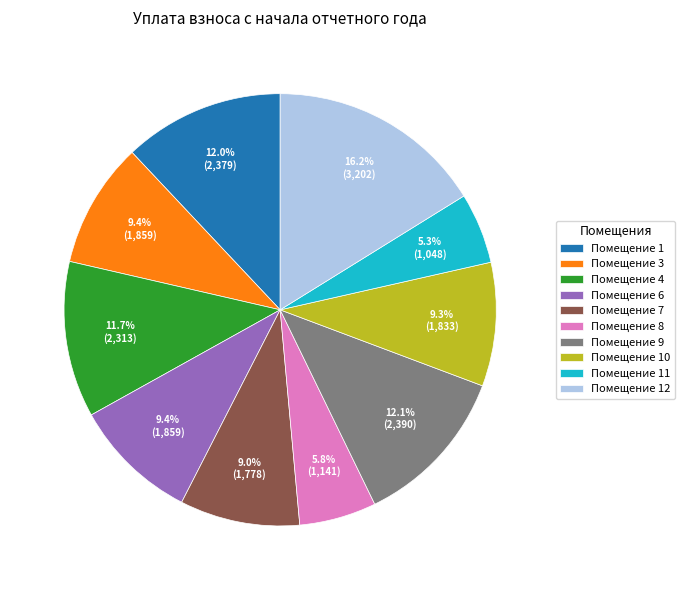

Does any single category account for the majority?

No